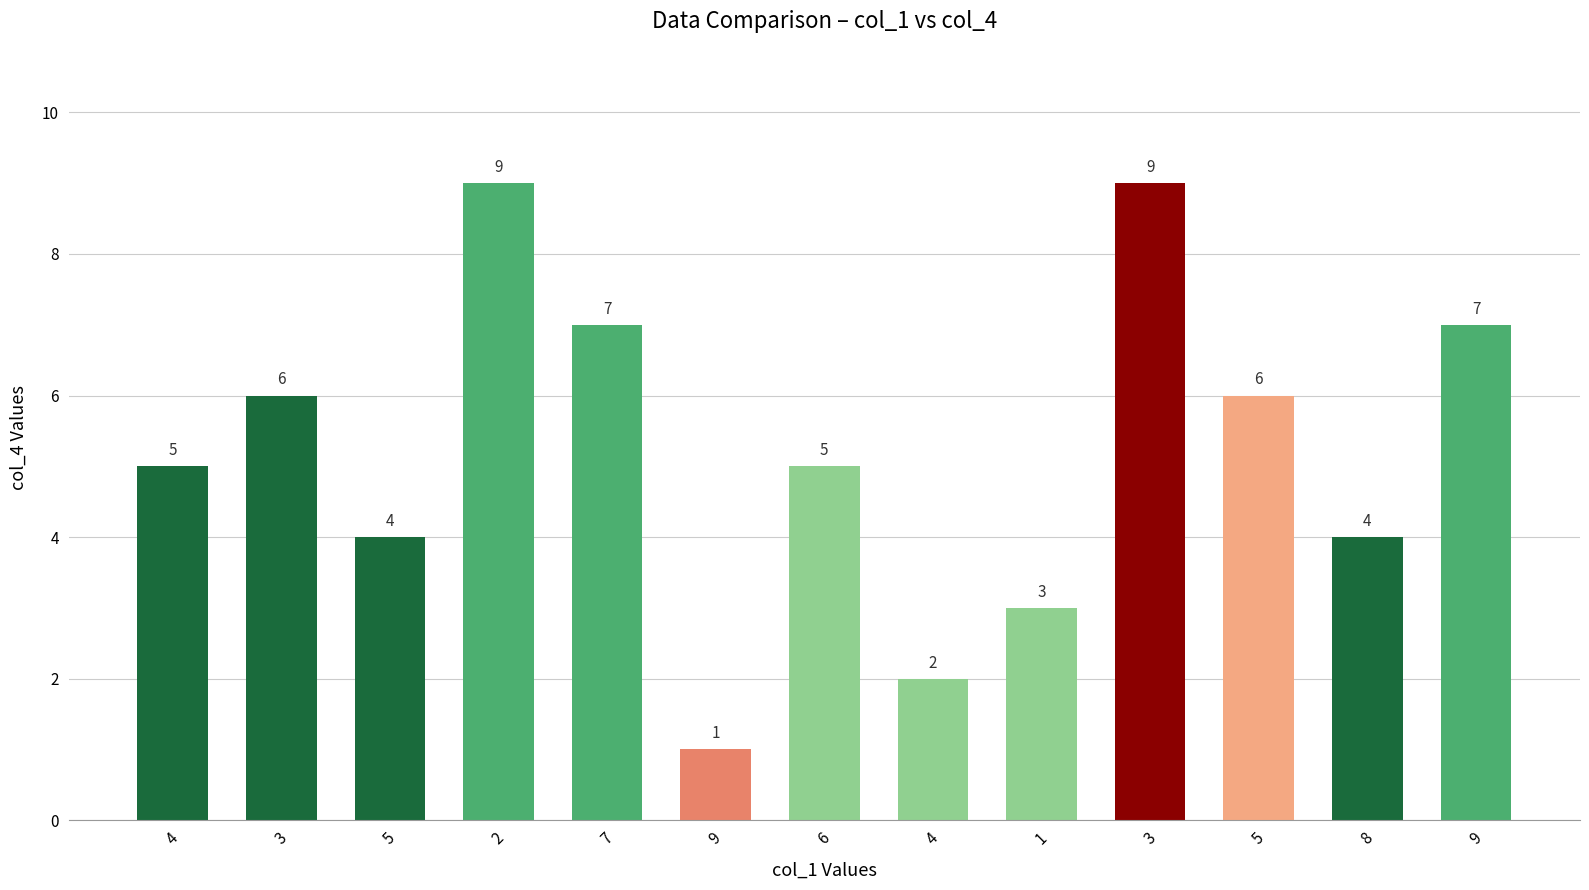

Reading left to right, list all the values displayed in this chart.

4=5	3=6	5=4	2=9	7=7	9=1	6=5	4=2	1=3	3=9	5=6	8=4	9=7